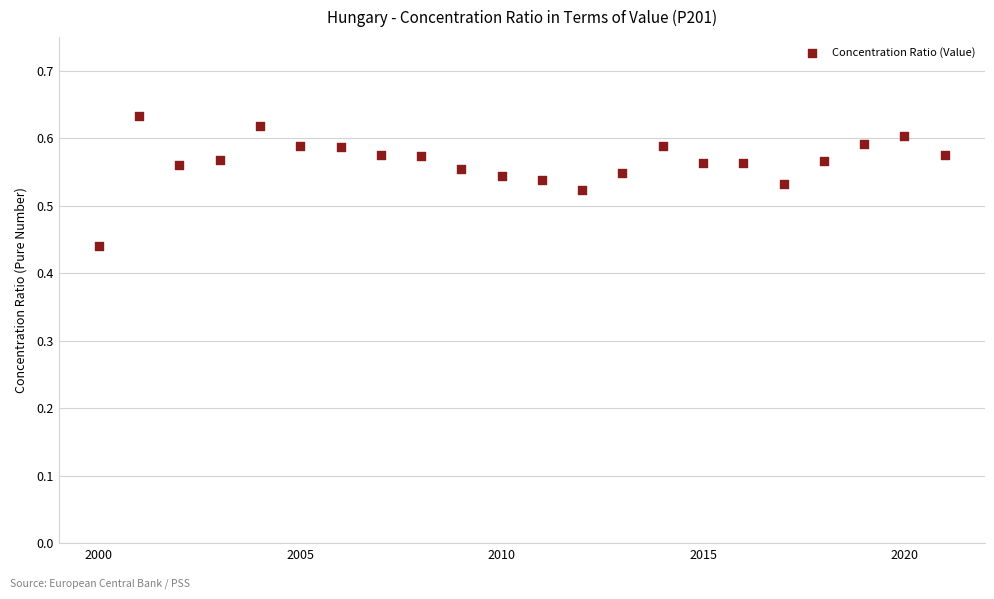

What is the range of X values (max minus min)?

21.0